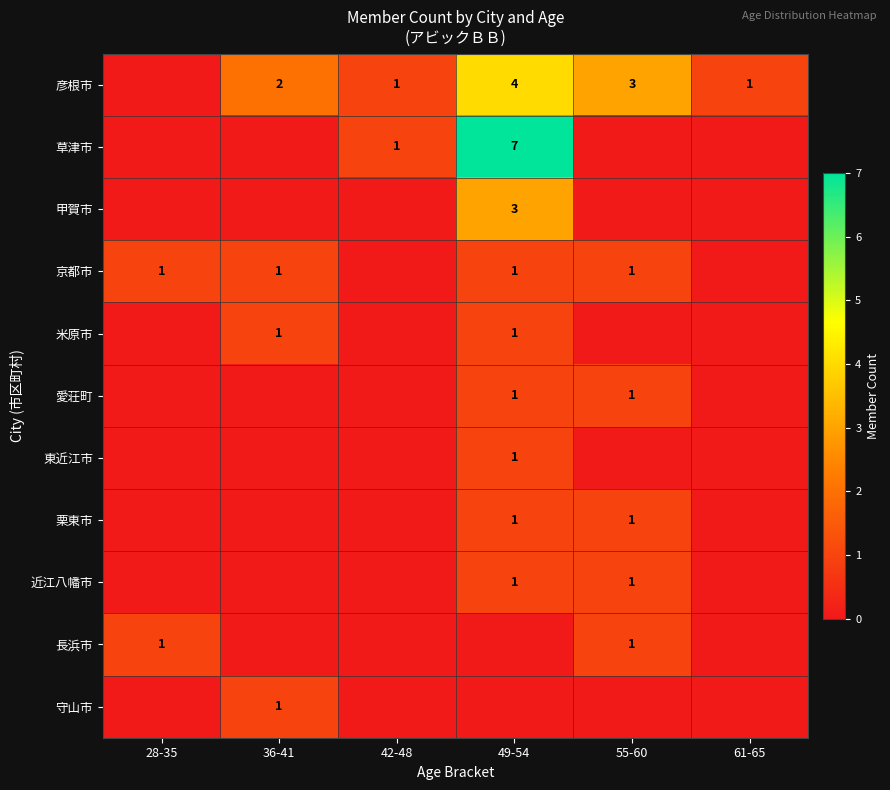

The value of 京都市 at 28-35 is 1. True or false?

True